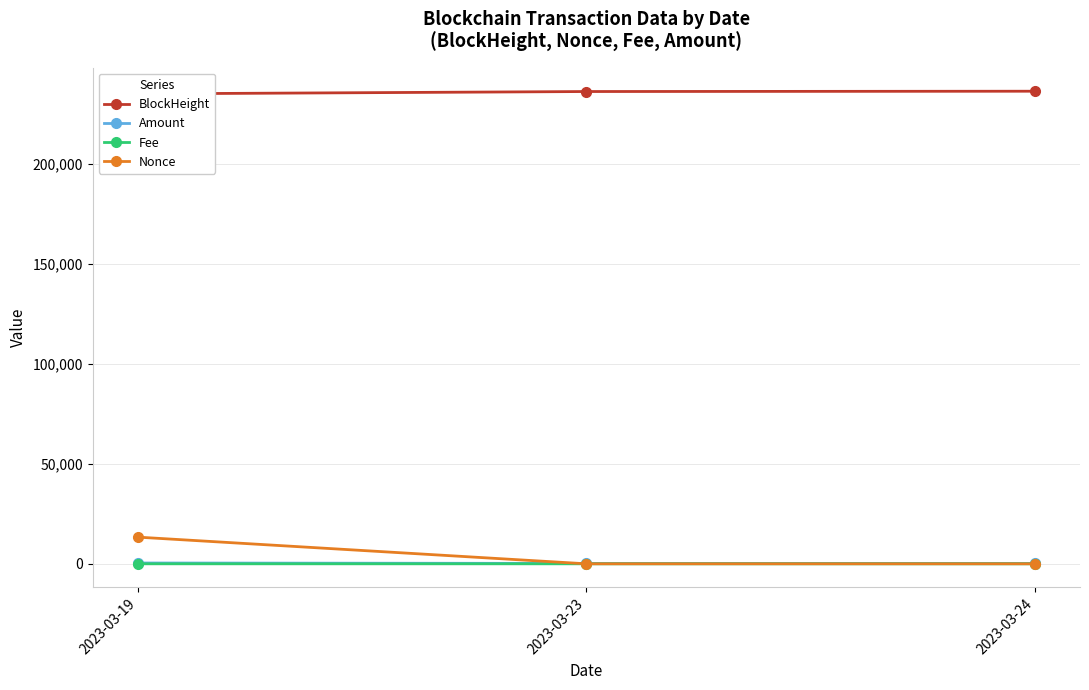

List the labels in order of Amount value, largest first.

2023-03-19, 2023-03-24, 2023-03-23